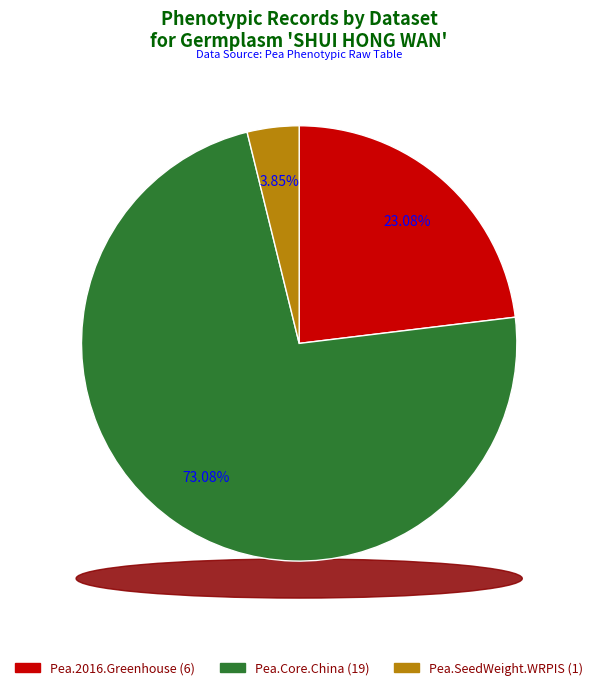

How many segments does this pie chart have?

3